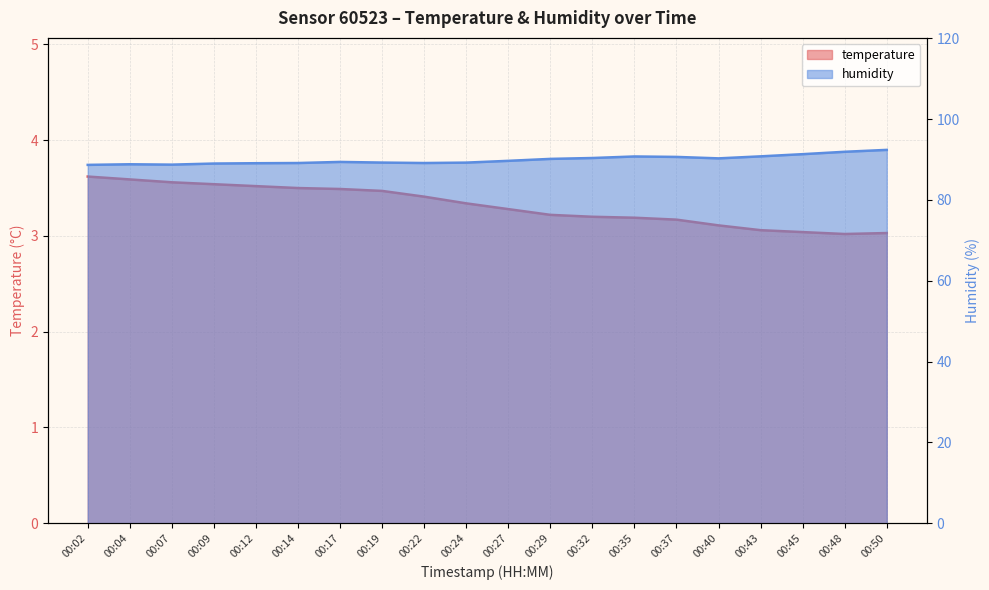

How many lines are shown in the chart?

2